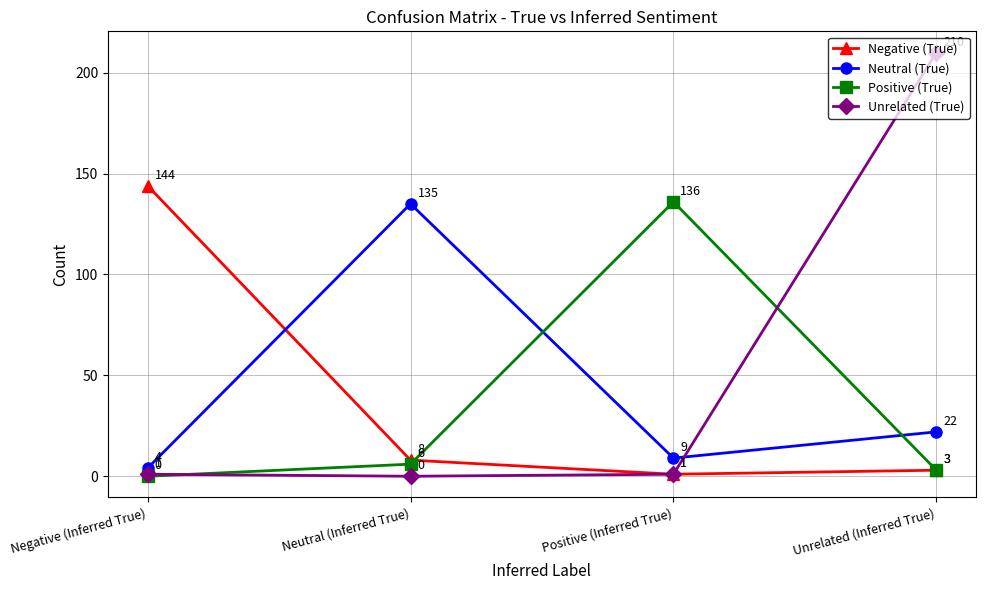

Between Negative (Inferred True) and Positive (Inferred True), which series saw the biggest shift?

Negative (True)